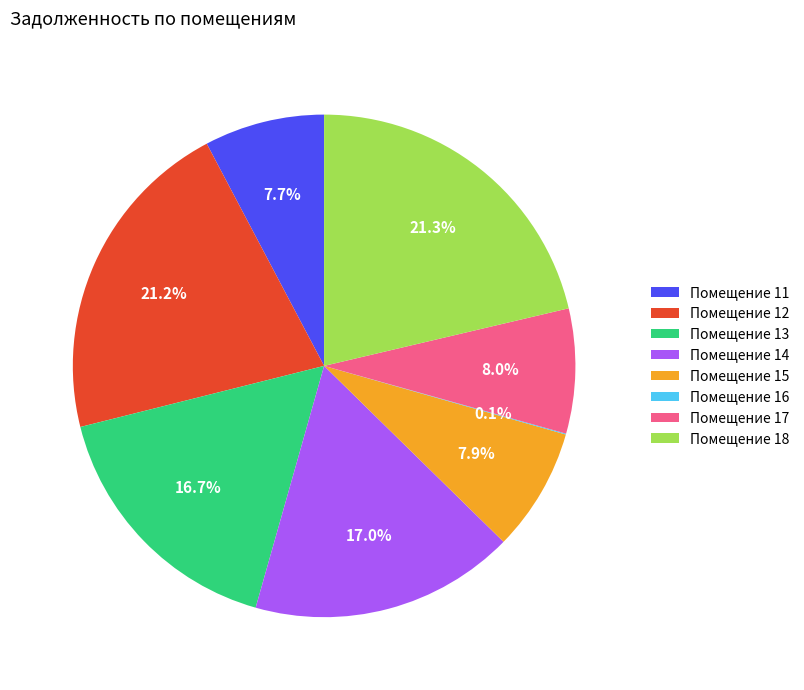

Between Помещение 13 and Помещение 18, which is larger?

Помещение 18